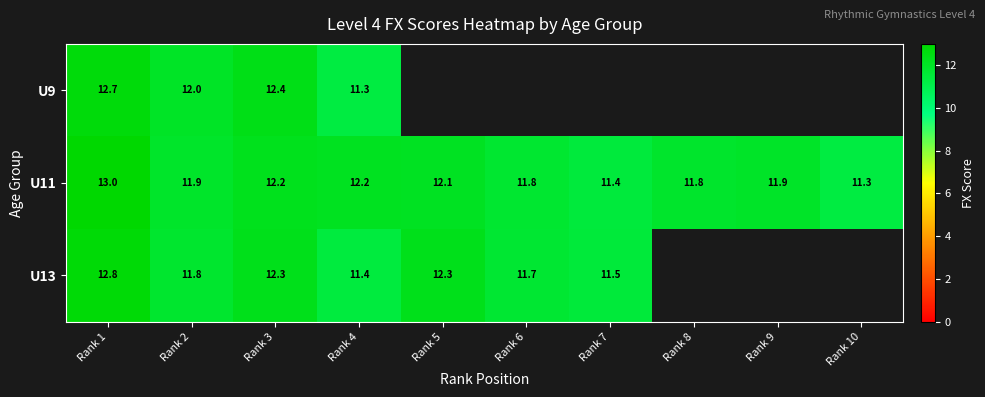

Which label corresponds to the smallest value in the chart?

Rank 4